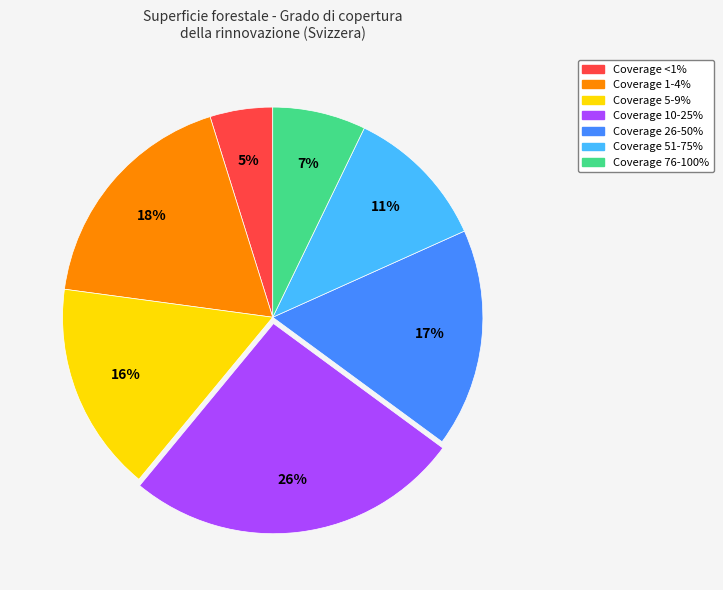

Is there a majority slice in this chart?

No